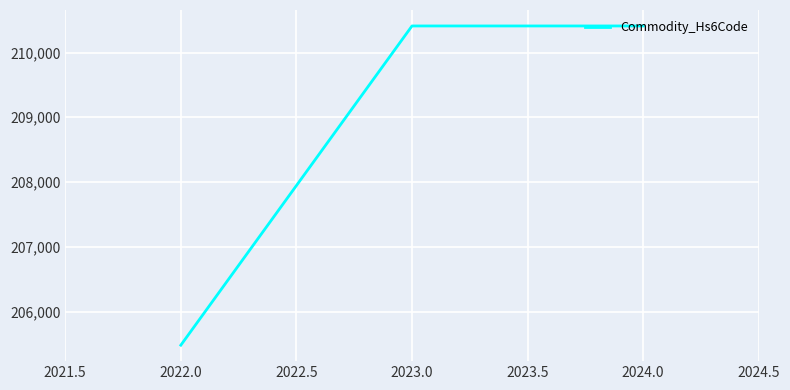

What is the ratio of the value at 2024.0 to the value at 2022.0?

1.0